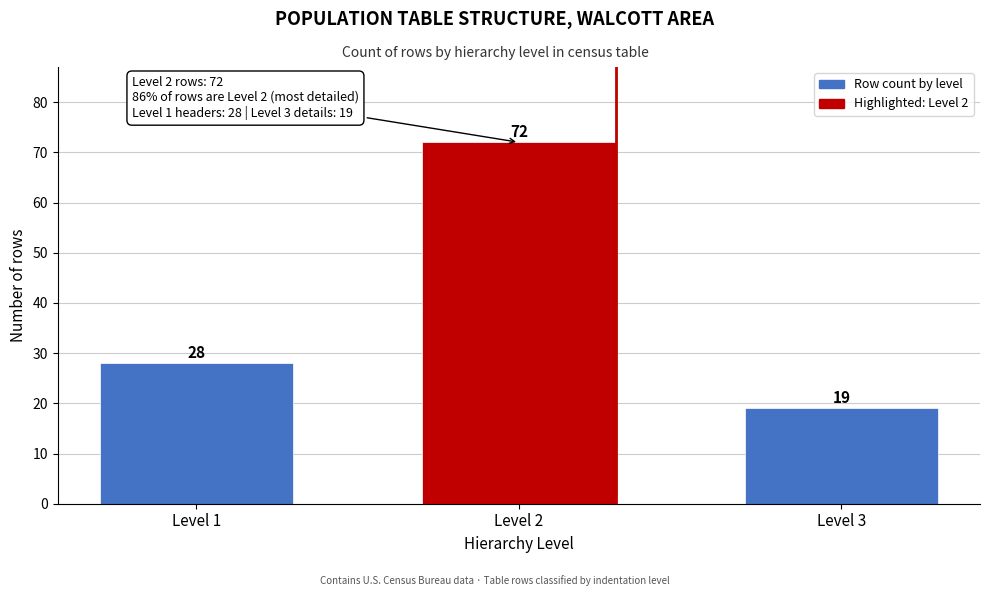

Reading left to right, transcribe all the data shown in this chart.

Level 1=28	Level 2=72	Level 3=19